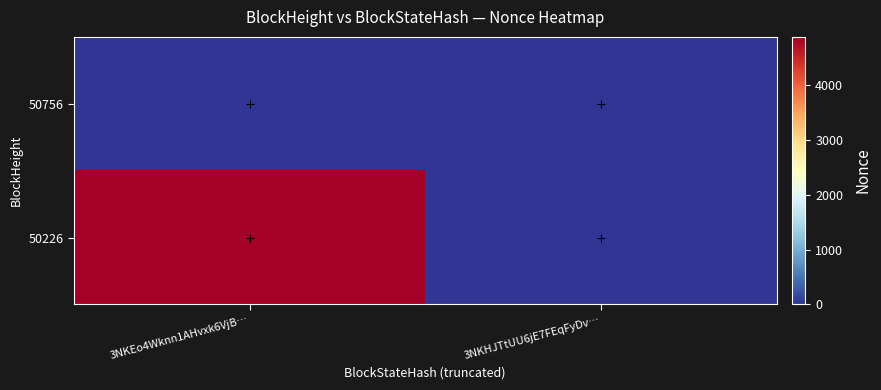

Rank the series by their average value, from highest to lowest.

50226, 50756